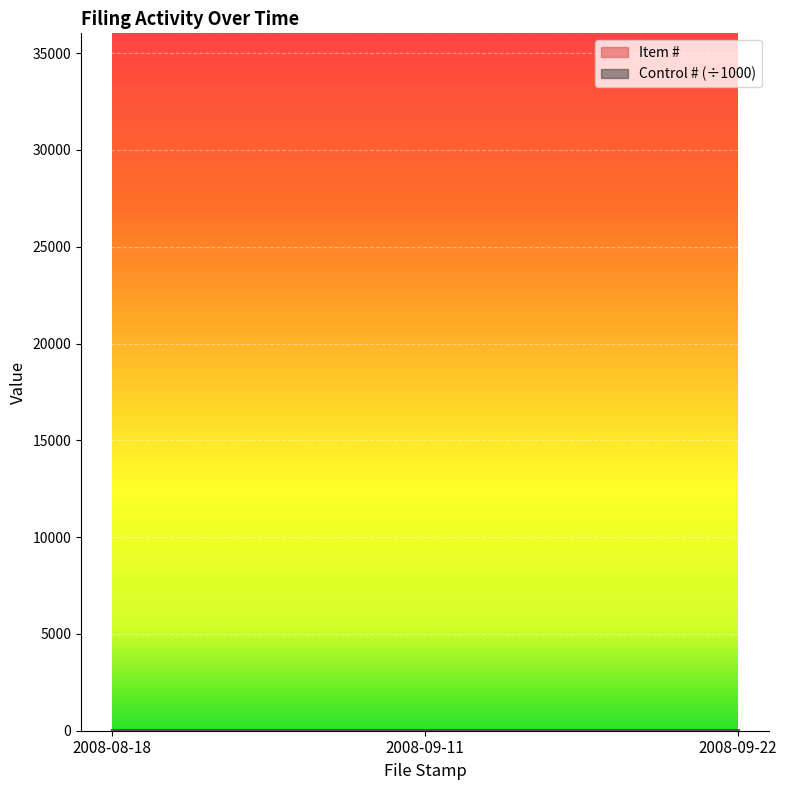

The value at 2008-09-11 is 2. True or false?

True